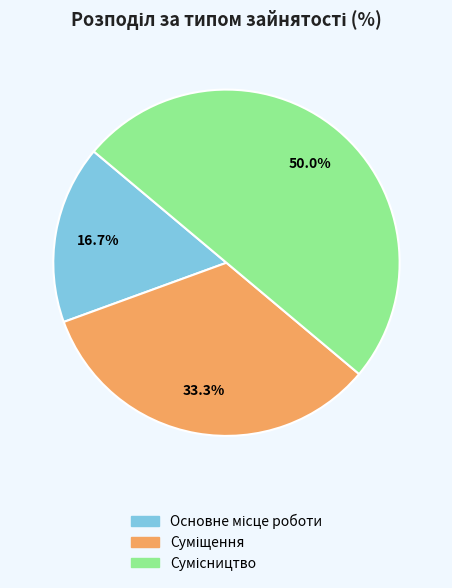

What percentage is NOT represented by Основне місце роботи?

83.3%